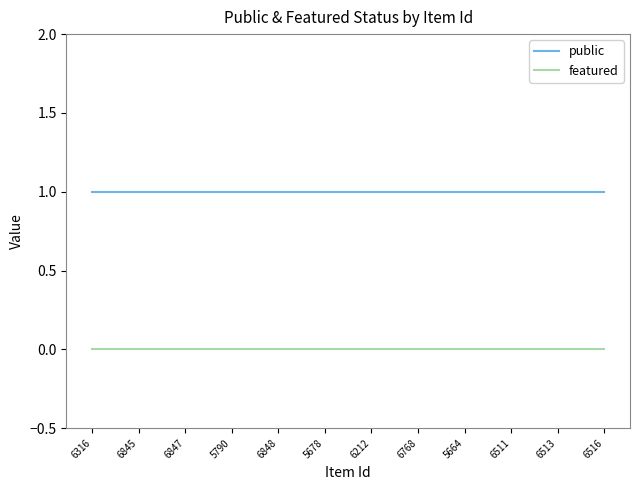

At 6516, list the series in order from largest to smallest.

public, featured